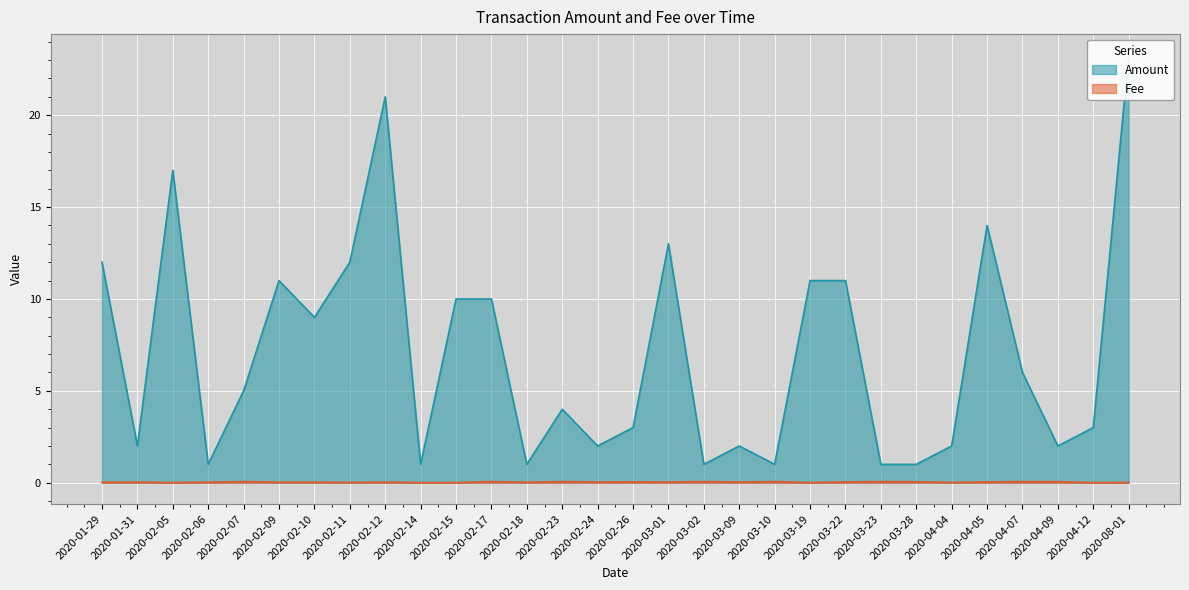

Reading left to right, extract all data points from this chart.

Amount: 2020-01-29=12.0	2020-01-31=2.0	2020-02-05=17.0	2020-02-06=1.0	2020-02-07=5.0	2020-02-09=11.0	2020-02-10=9.0	2020-02-11=12.0	2020-02-12=21.0	2020-02-14=1.0	2020-02-15=10.0	2020-02-17=10.0	2020-02-18=1.0	2020-02-23=4.0	2020-02-24=2.0	2020-02-26=3.0	2020-03-01=13.0	2020-03-02=1.0	2020-03-09=2.0	2020-03-10=1.0	2020-03-19=11.0	2020-03-22=11.0	2020-03-23=1.0	2020-03-28=1.0	2020-04-04=2.0	2020-04-05=14.0	2020-04-07=6.0	2020-04-09=2.0	2020-04-12=3.0	2020-08-01=23.3
Fee: 2020-01-29=0.0	2020-01-31=0.0	2020-02-05=0.0	2020-02-06=0.0	2020-02-07=0.1	2020-02-09=0.0	2020-02-10=0.0	2020-02-11=0.0	2020-02-12=0.0	2020-02-14=0.0	2020-02-15=0.0	2020-02-17=0.1	2020-02-18=0.0	2020-02-23=0.1	2020-02-24=0.0	2020-02-26=0.0	2020-03-01=0.0	2020-03-02=0.1	2020-03-09=0.0	2020-03-10=0.1	2020-03-19=0.0	2020-03-22=0.0	2020-03-23=0.1	2020-03-28=0.1	2020-04-04=0.0	2020-04-05=0.0	2020-04-07=0.1	2020-04-09=0.1	2020-04-12=0.0	2020-08-01=0.0